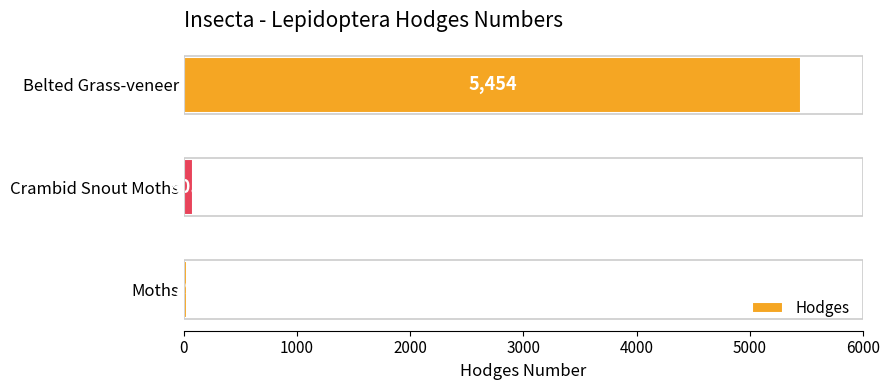

What value does the data have at Belted Grass-veneer?

5454.0